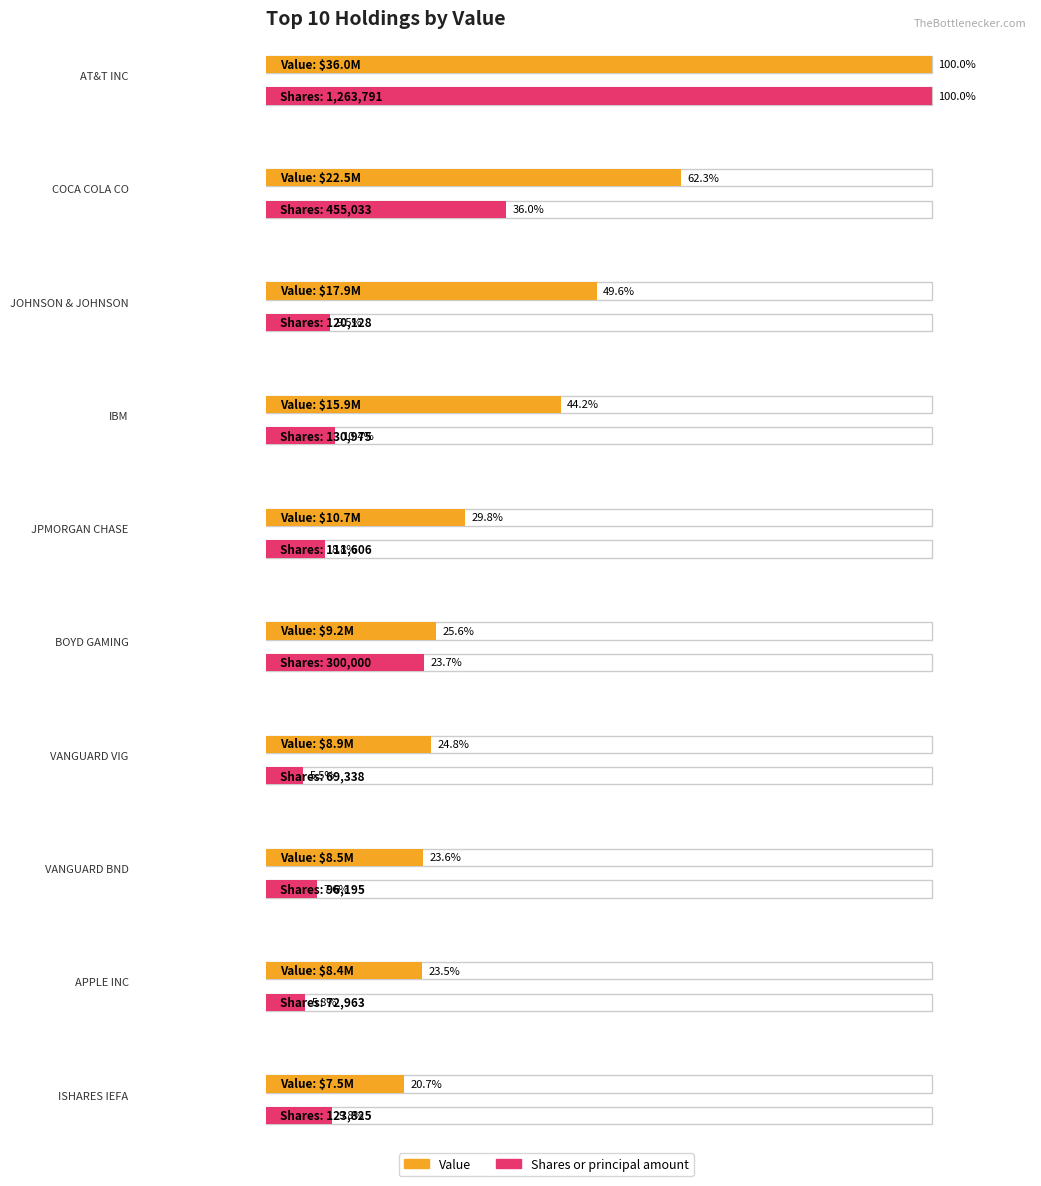

What is the value of the Shares or principal amount bar at the 3rd from the left?

120128